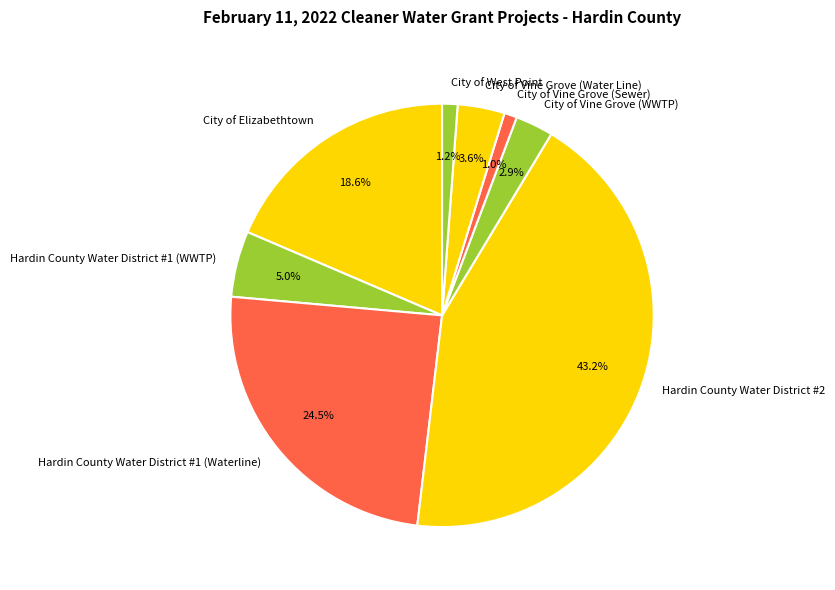

What is the largest slice in the pie chart?

Hardin County Water District #2